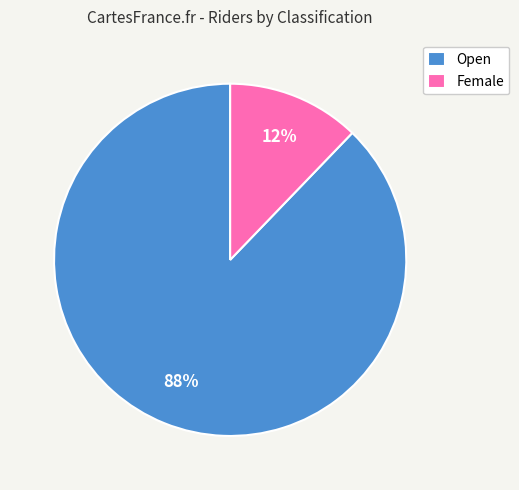

What percentage is the Female slice, to the nearest percent?

12%